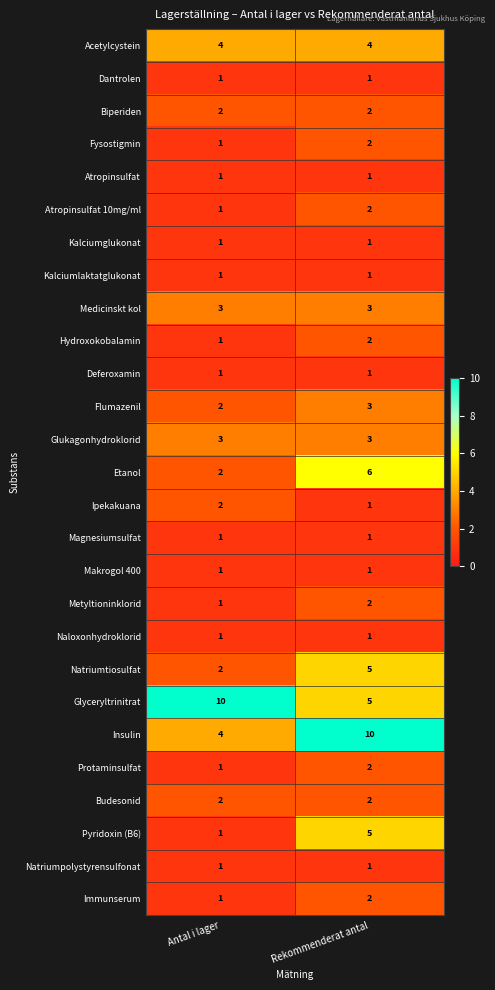

What is the average value of the Glukagonhydroklorid series?

3